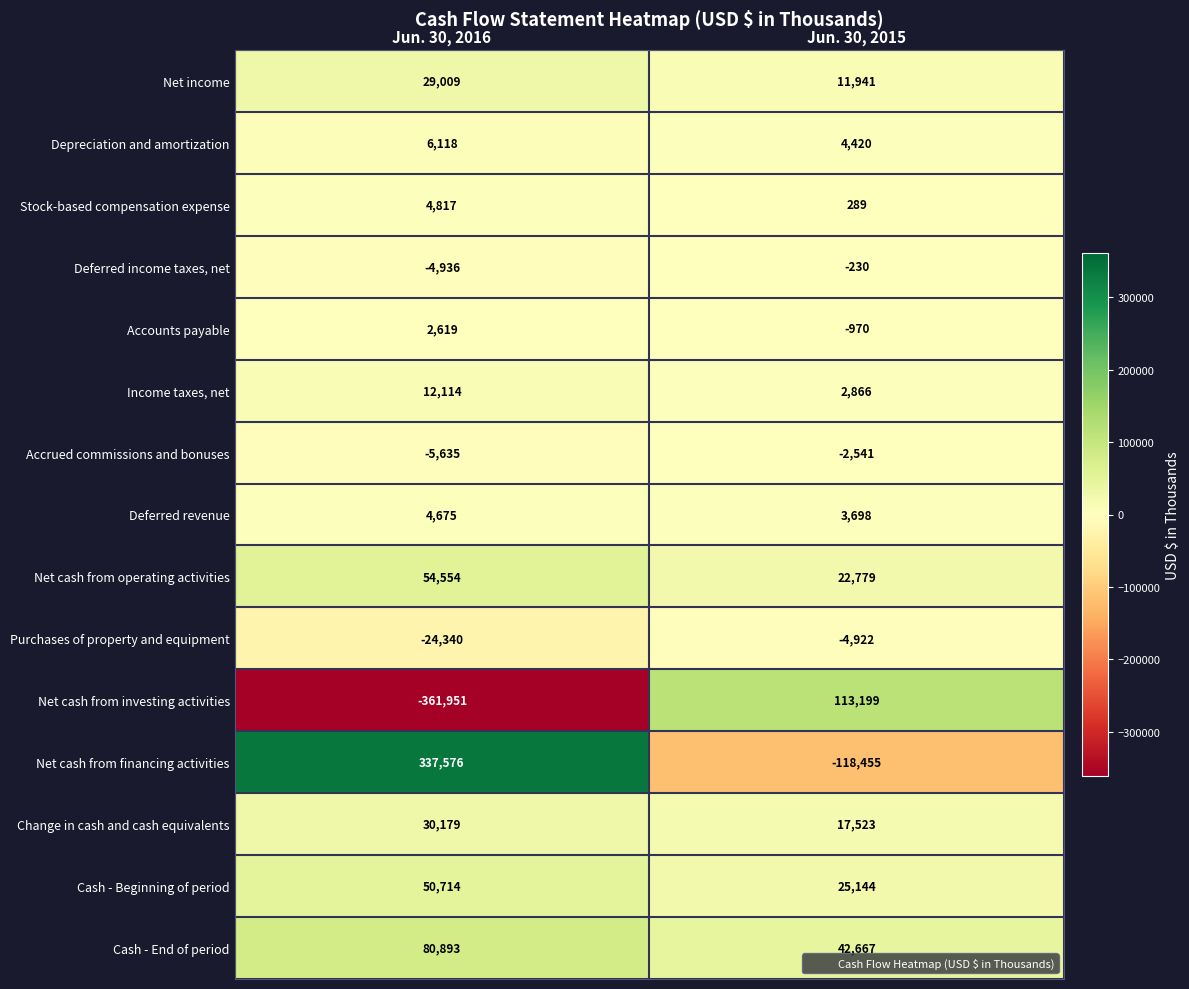

What is the total value across all series at Jun. 30, 2016?

216406